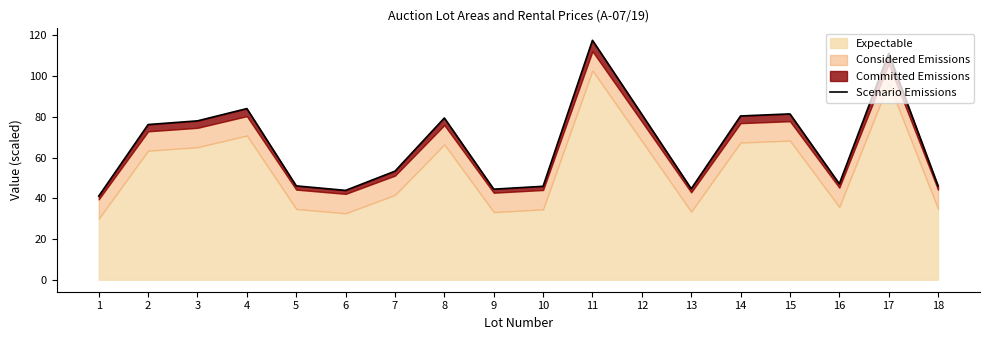

At which label does the data first exceed 76?

2